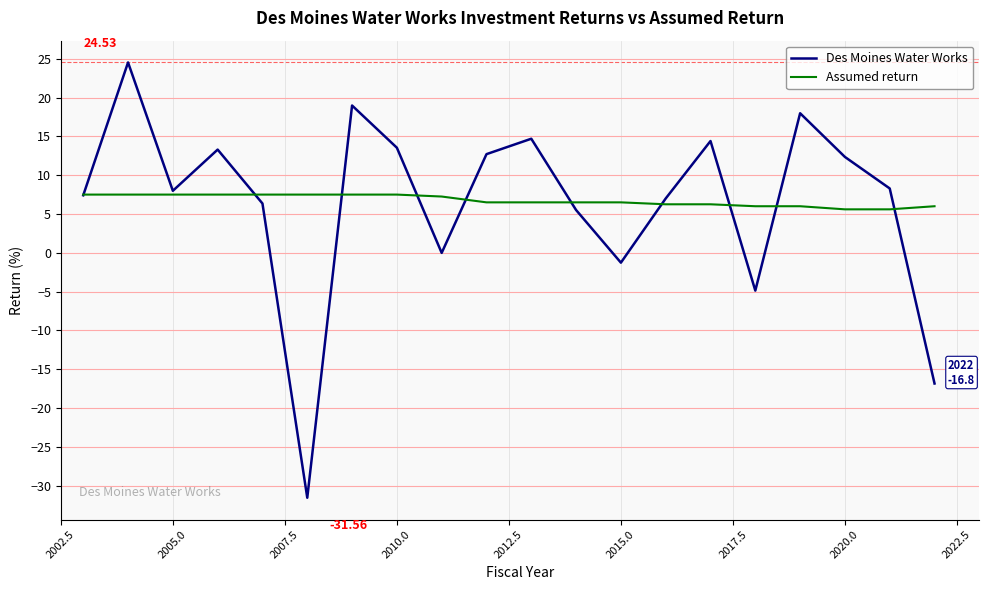

Which series has the widest spread of values?

Des Moines Water Works